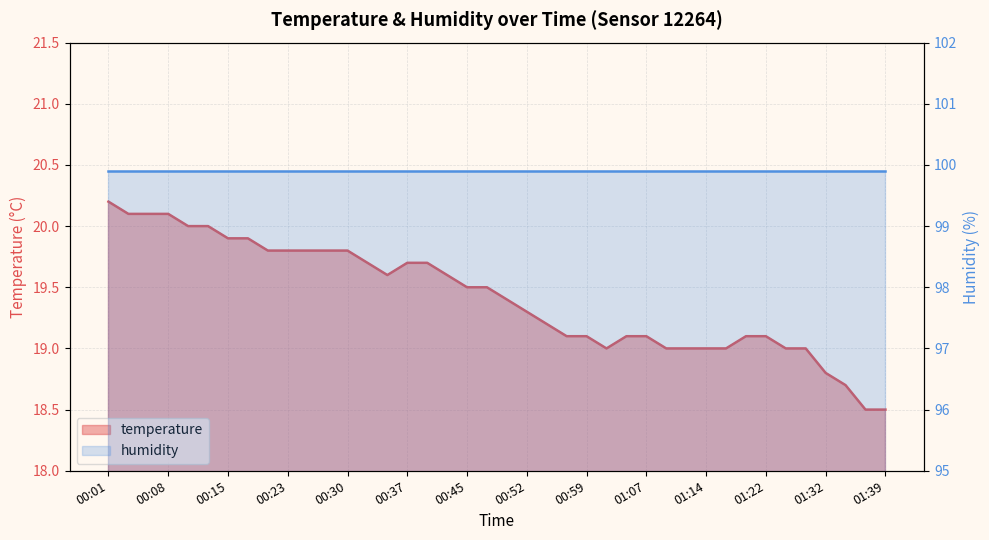

What is the ratio of the value at 00:50 to the value at 00:28?

1.0